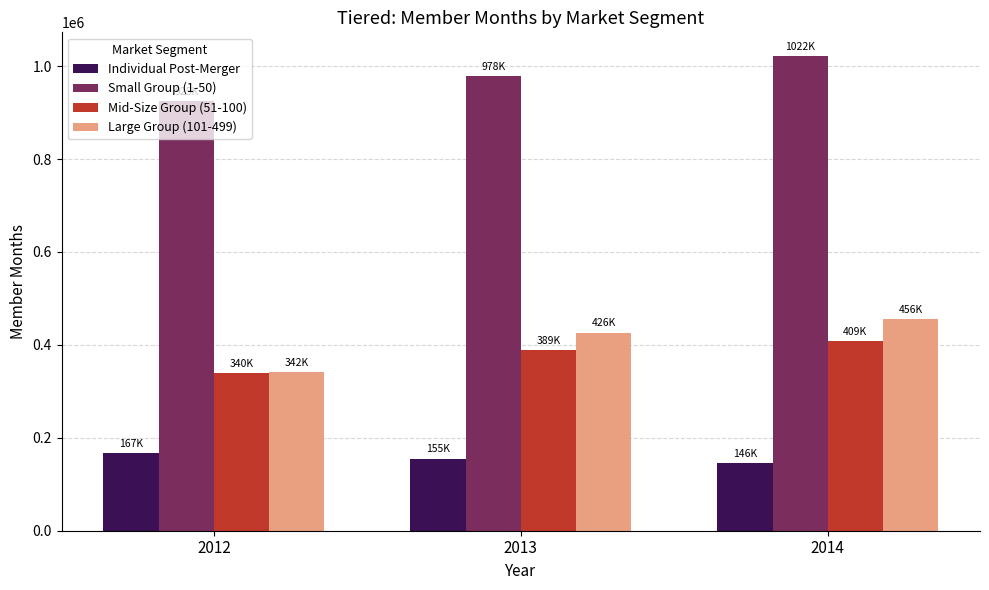

List the series in order of their peak value, lowest first.

Individual Post-Merger, Mid-Size Group (51-100), Large Group (101-499), Small Group (1-50)